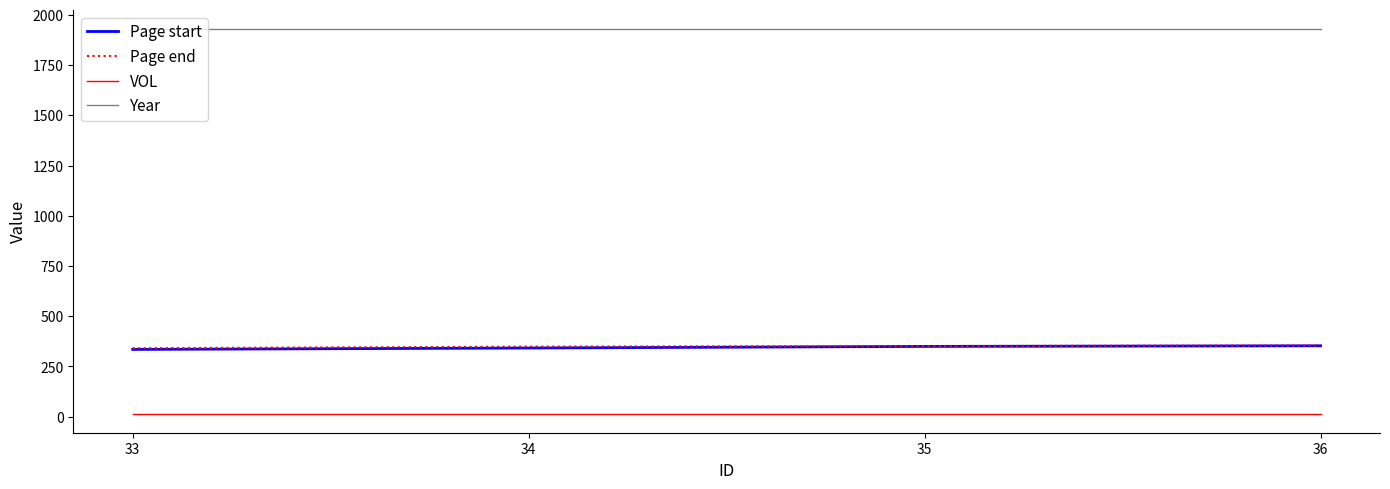

What is the highest value of the Year series?

1929